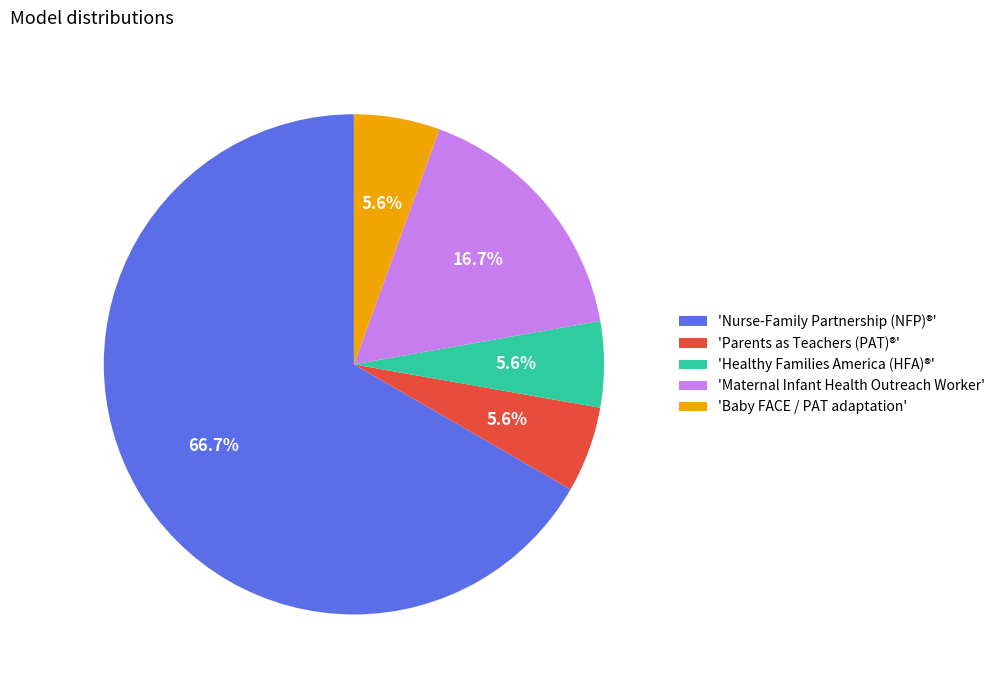

Which slice is the largest?

'Nurse-Family Partnership (NFP)®'